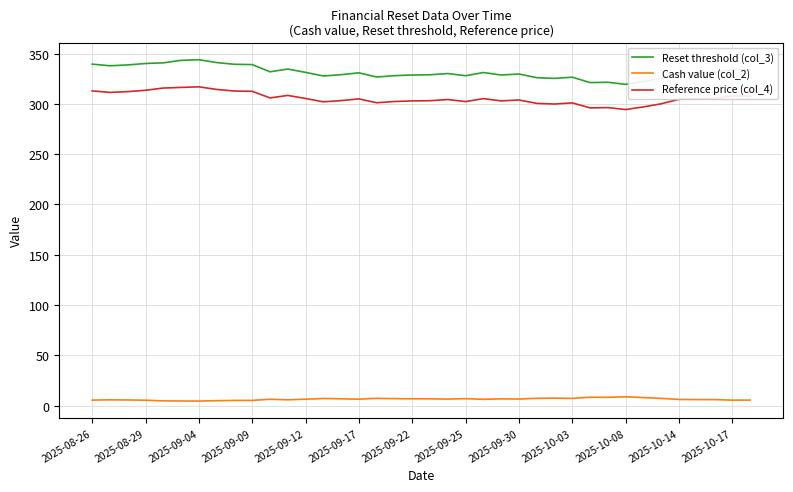

Which series has the largest range (max minus min)?

Reset threshold (col_3)